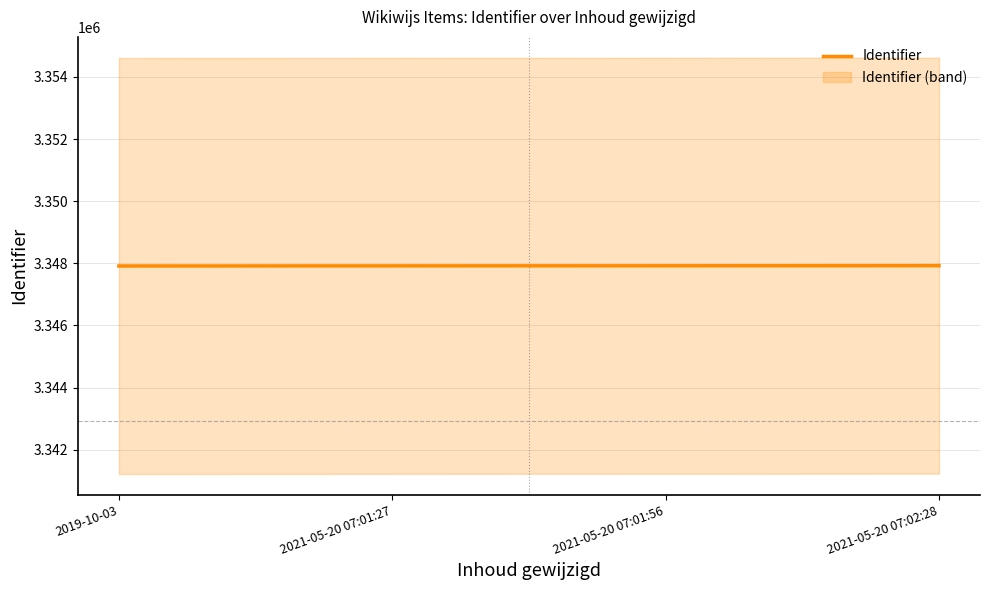

What is the average value?

3347919